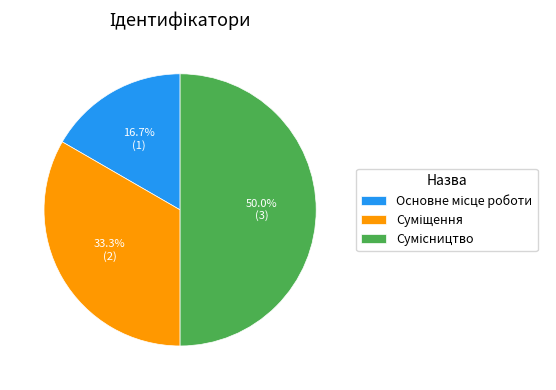

Does Основне місце роботи account for over 50% of the chart?

No